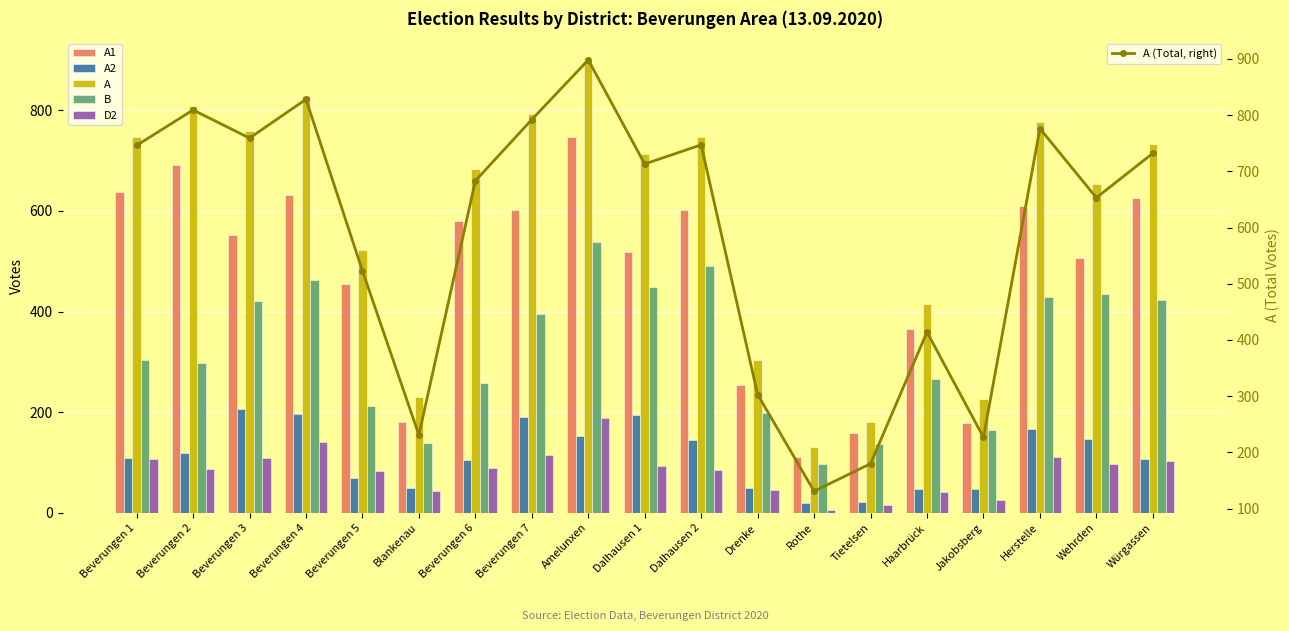

Read the A2 value at Würgassen, to the nearest 10.

110